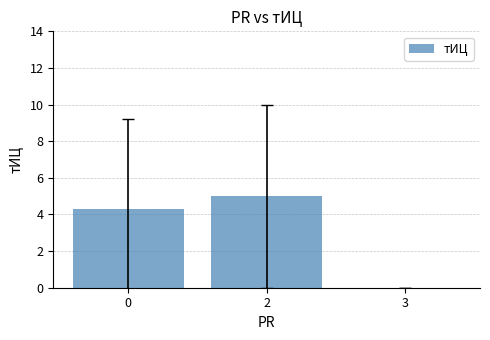

How many categories are shown in the chart?

3